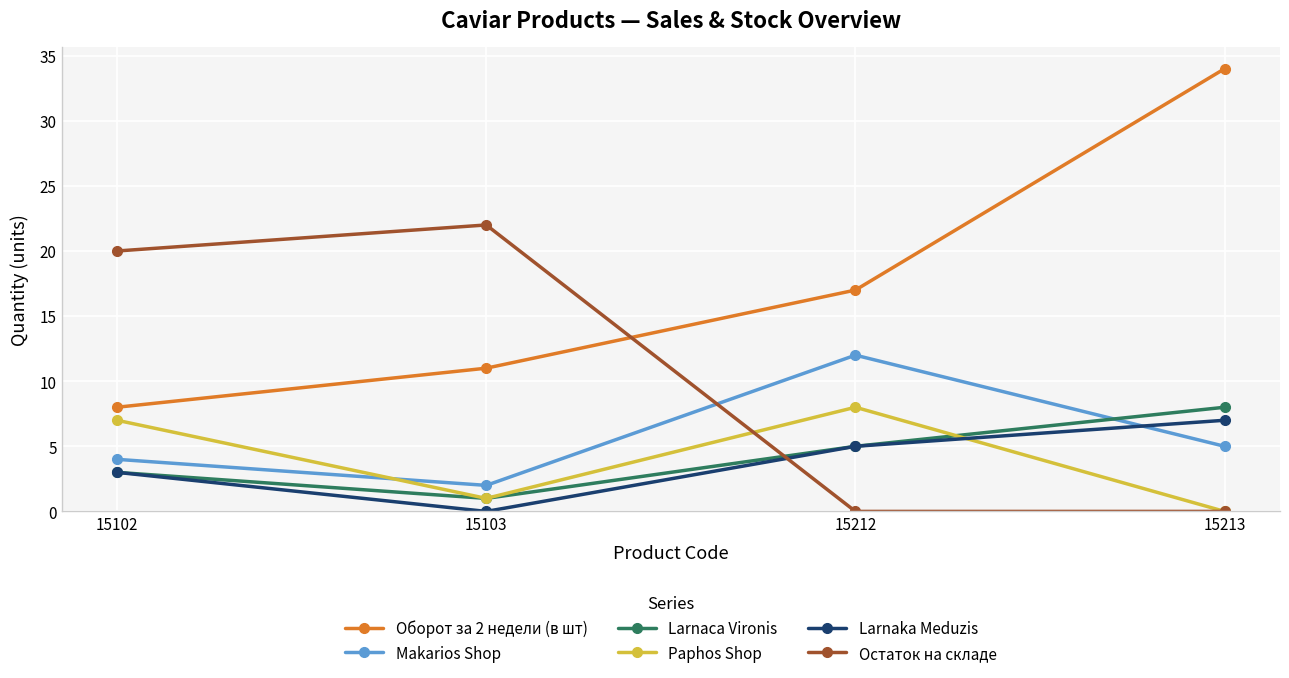

True or false: Оборот за 2 недели (в шт) and Makarios Shop cross at least once.

False